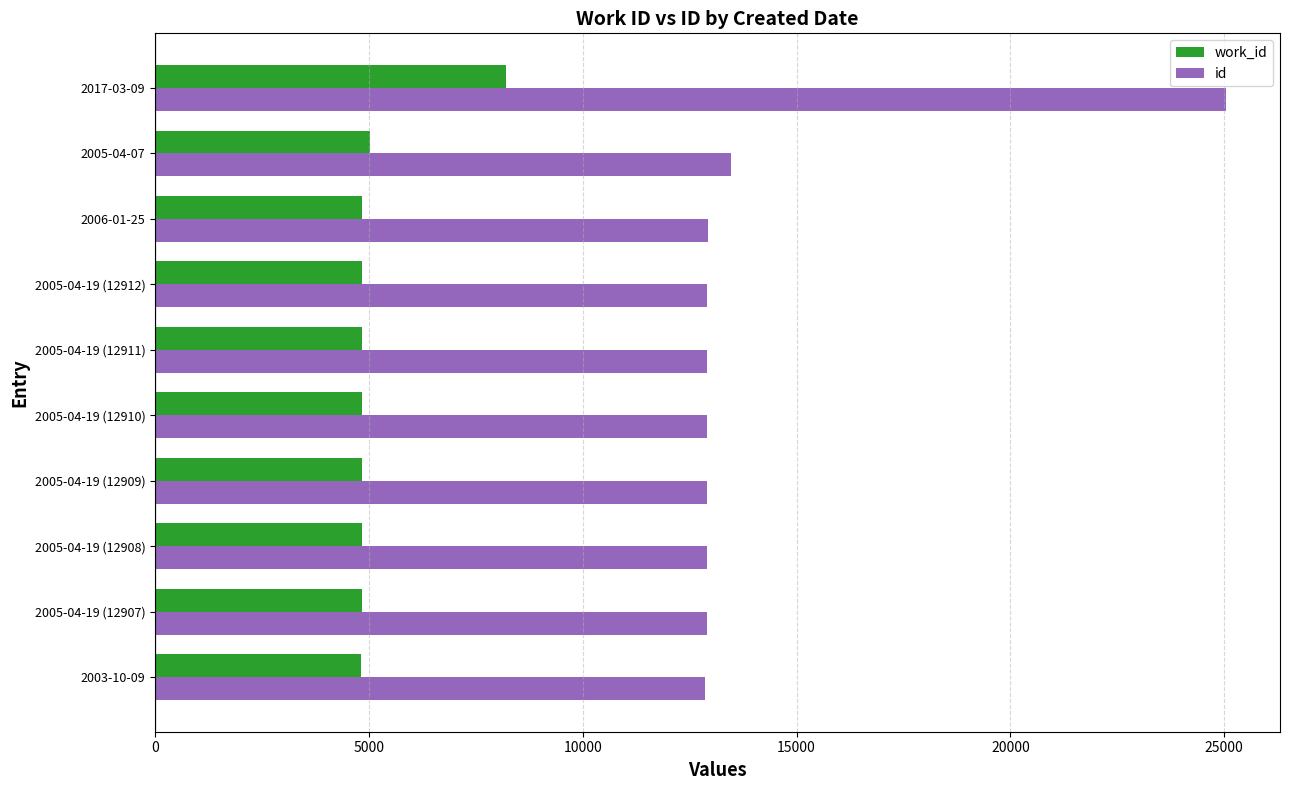

The value of id at 2005-04-07 is 19079. True or false?

False